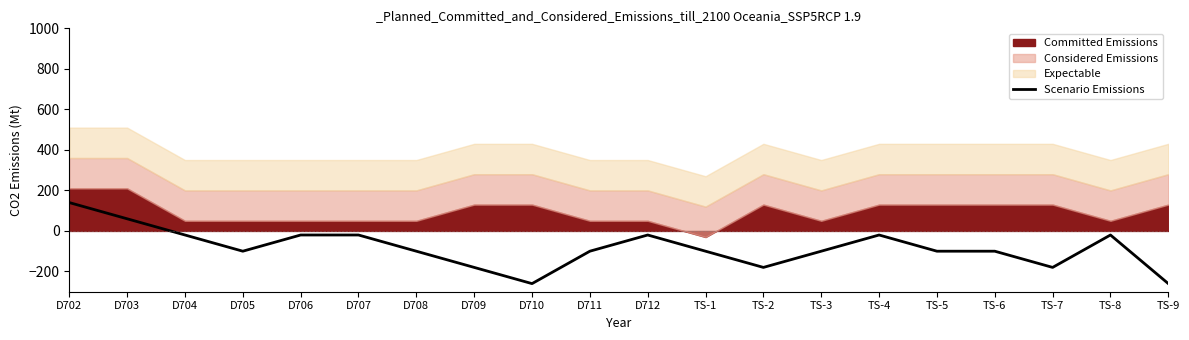

What is the minimum value shown in the chart?

-260